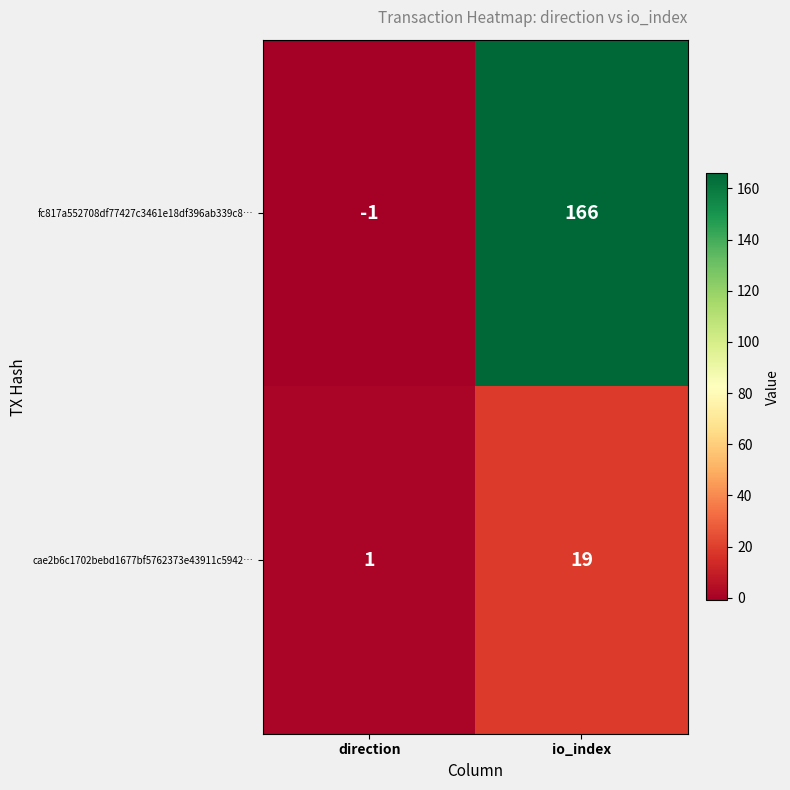

At which category is the sum across all series the highest?

io_index